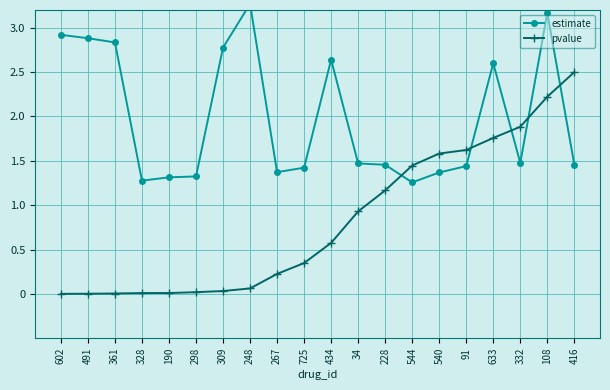

True or false: estimate has a value of 2.6 at 633.

True